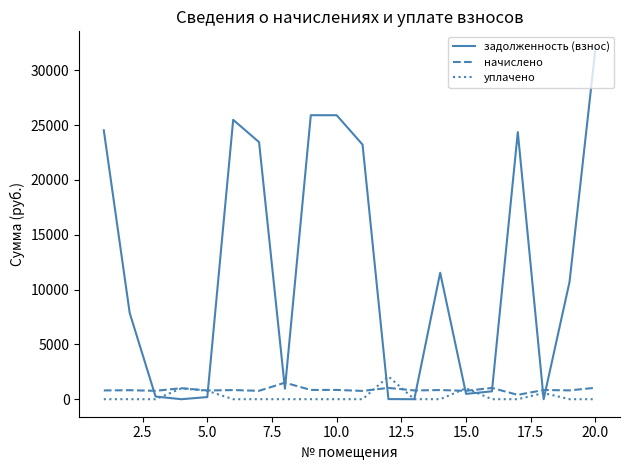

Which series has the largest range (max minus min)?

задолженность (взнос)